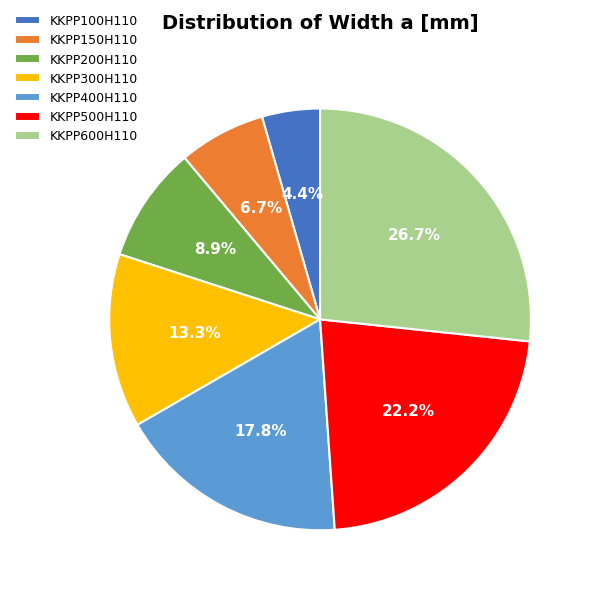

What percentage is NOT represented by KKPP300H110?

86.7%